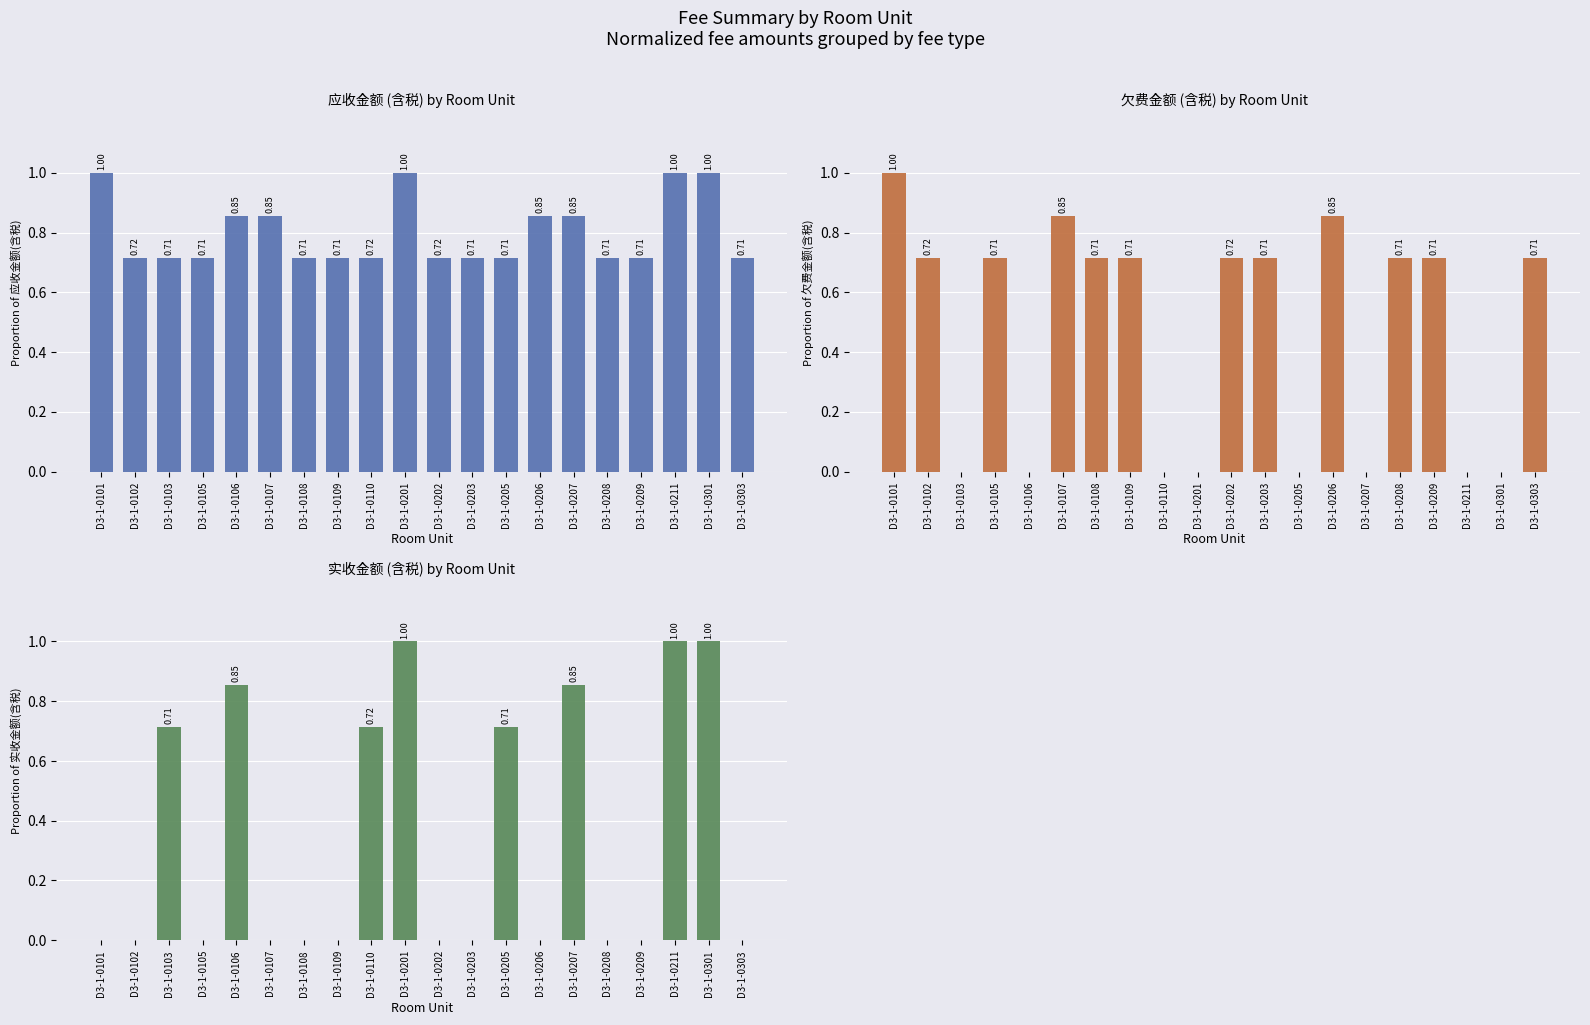

What value does the 实收金额(含税) series have at D3-1-0103?

0.7